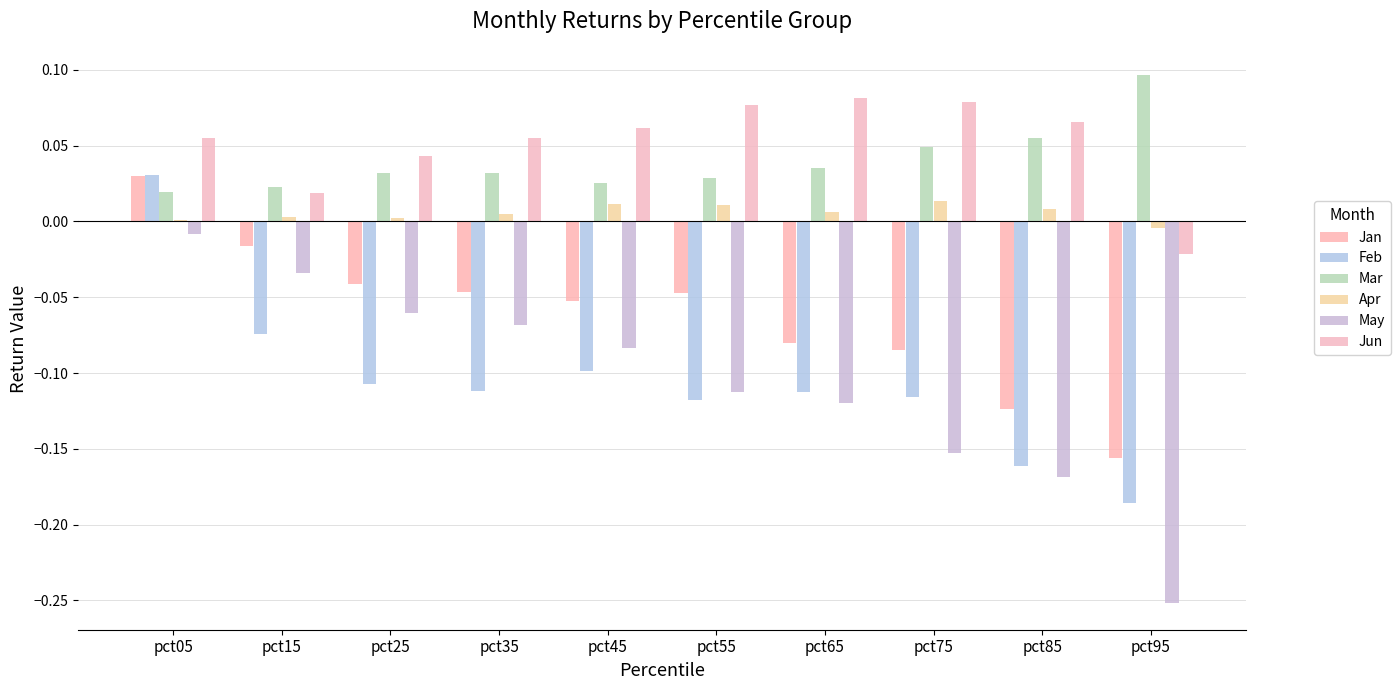

Is it true that Jan equals -0.0 at pct55?

True